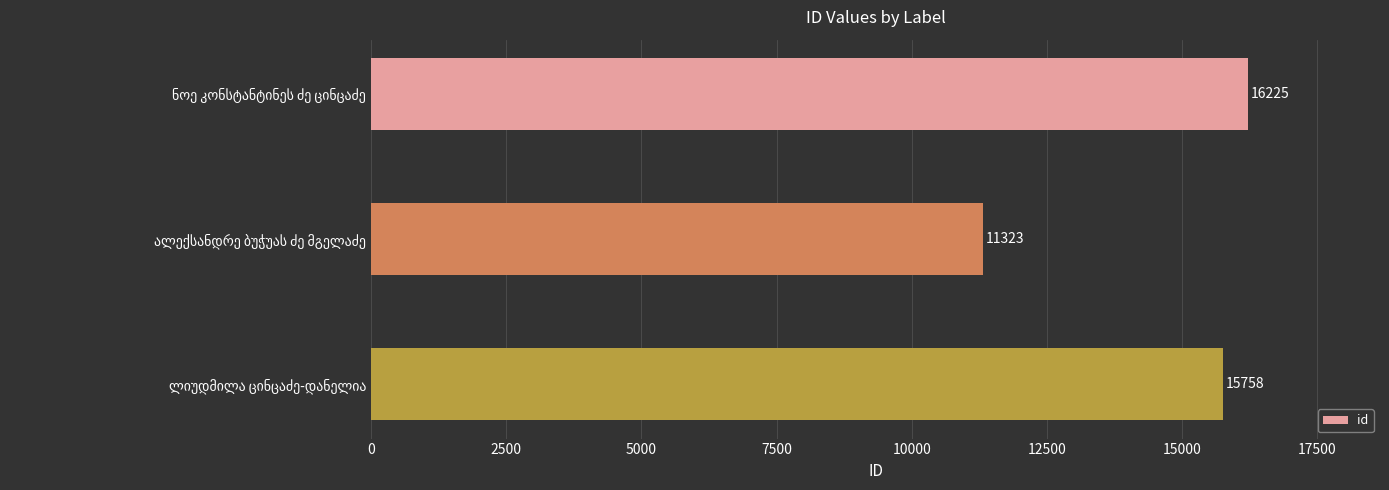

What is the difference between the maximum and second lowest values?

467